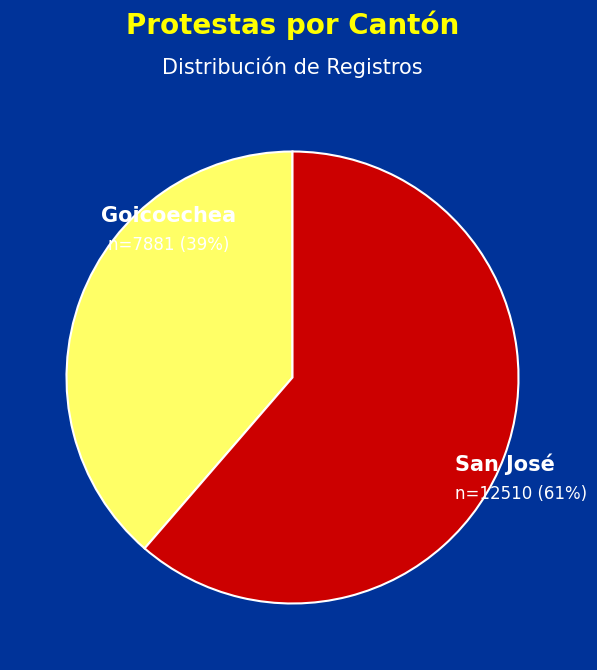

Is there a majority slice in this chart?

Yes